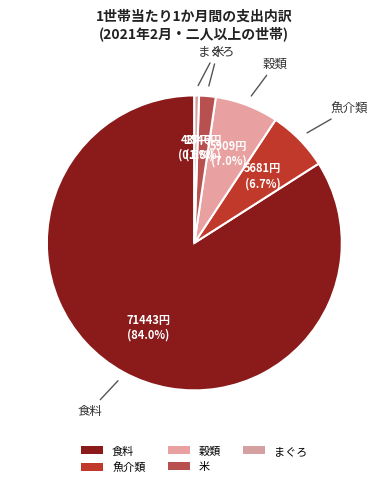

Count the number of slices in the pie.

5